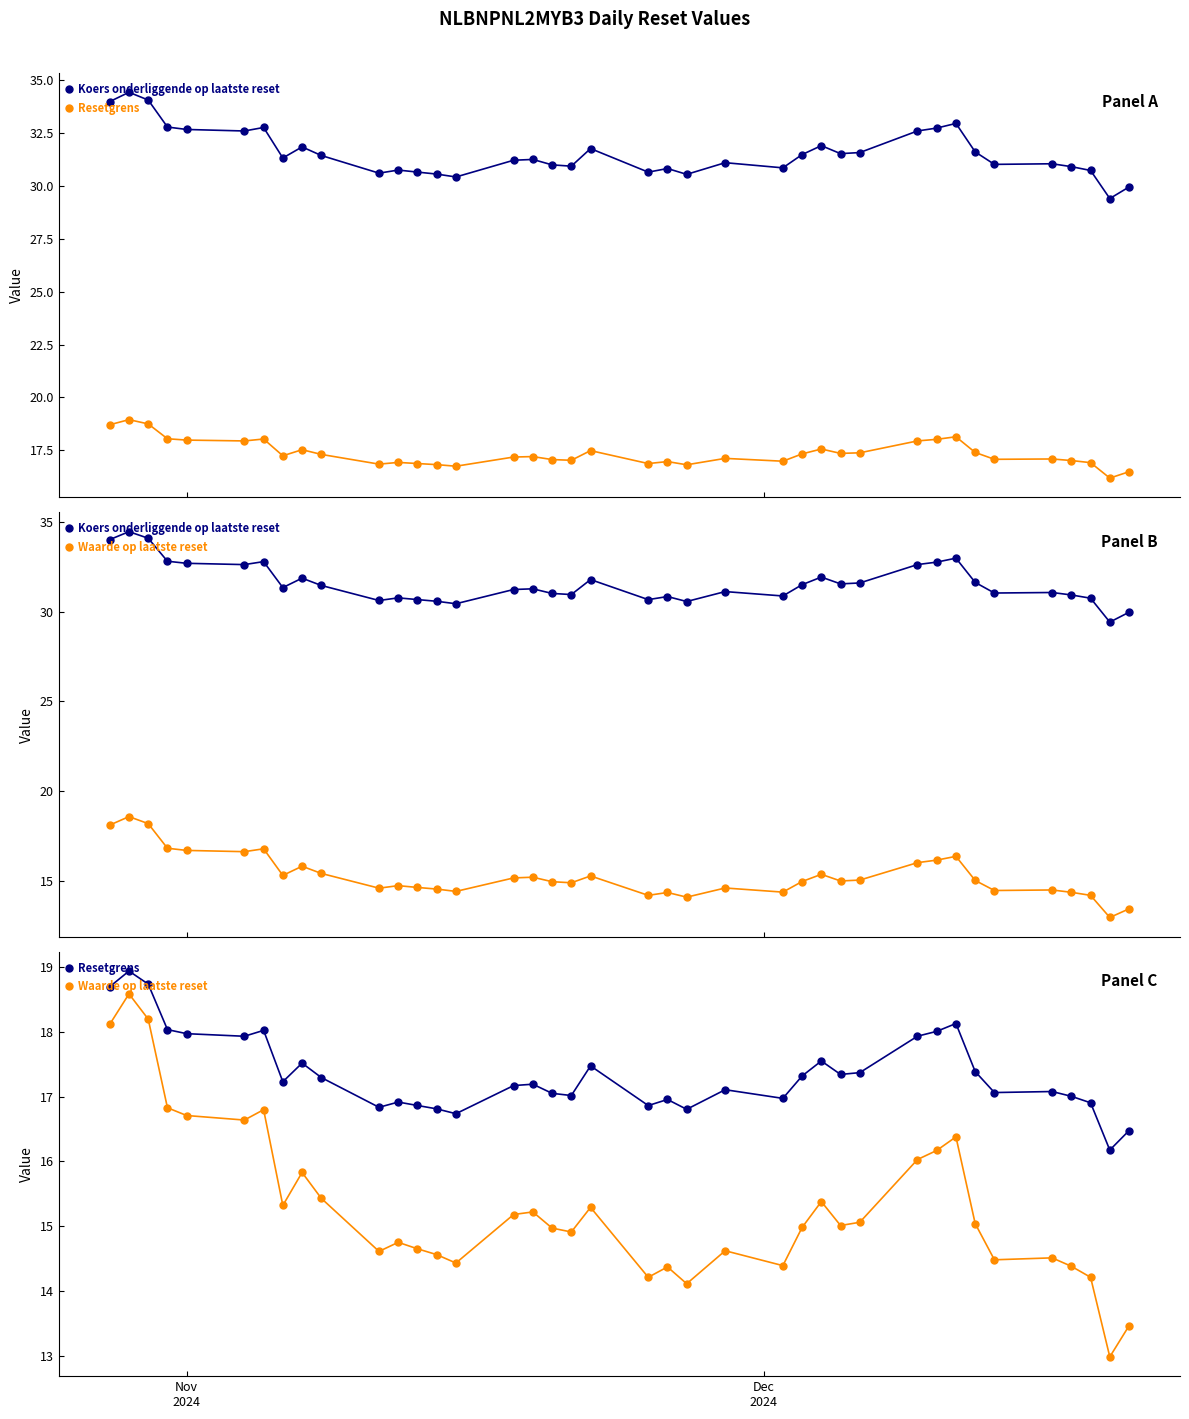

Rank the series by their maximum value, from highest to lowest.

Koers onderliggende op laatste reset, Resetgrens, Waarde op laatste reset